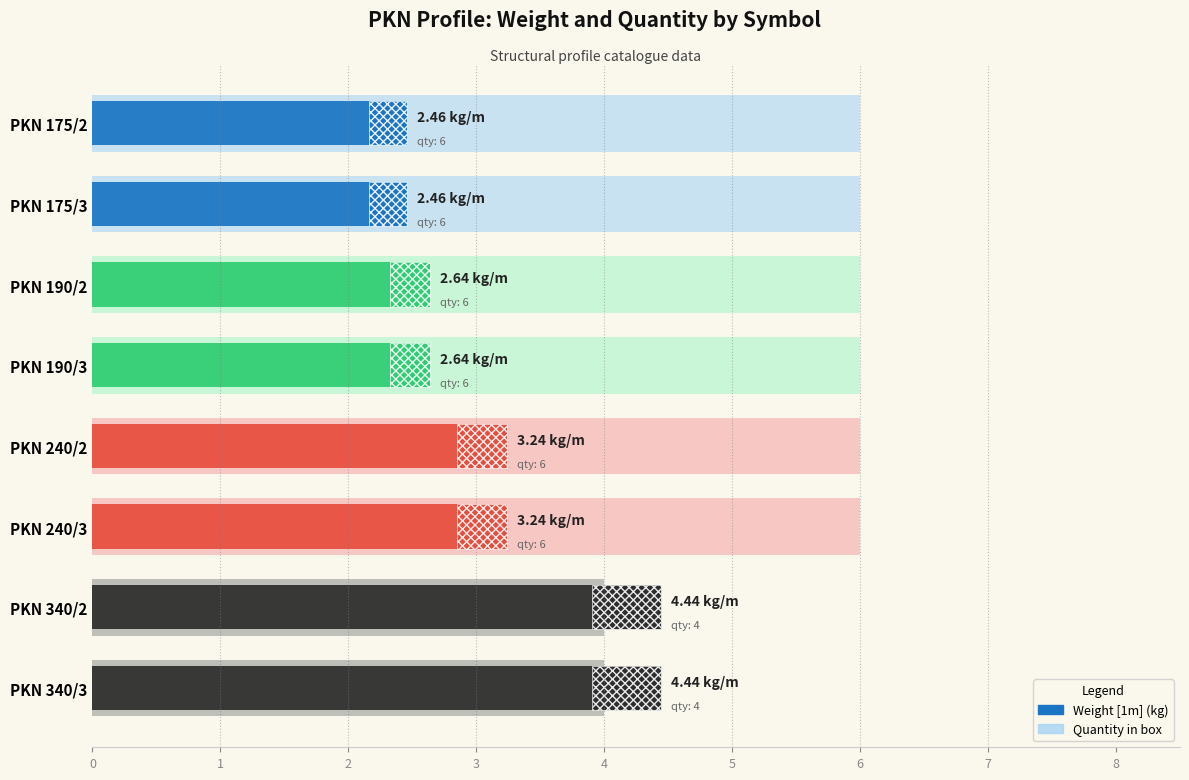

How many data points in Weight [1m] (kg) are less than 3?

4